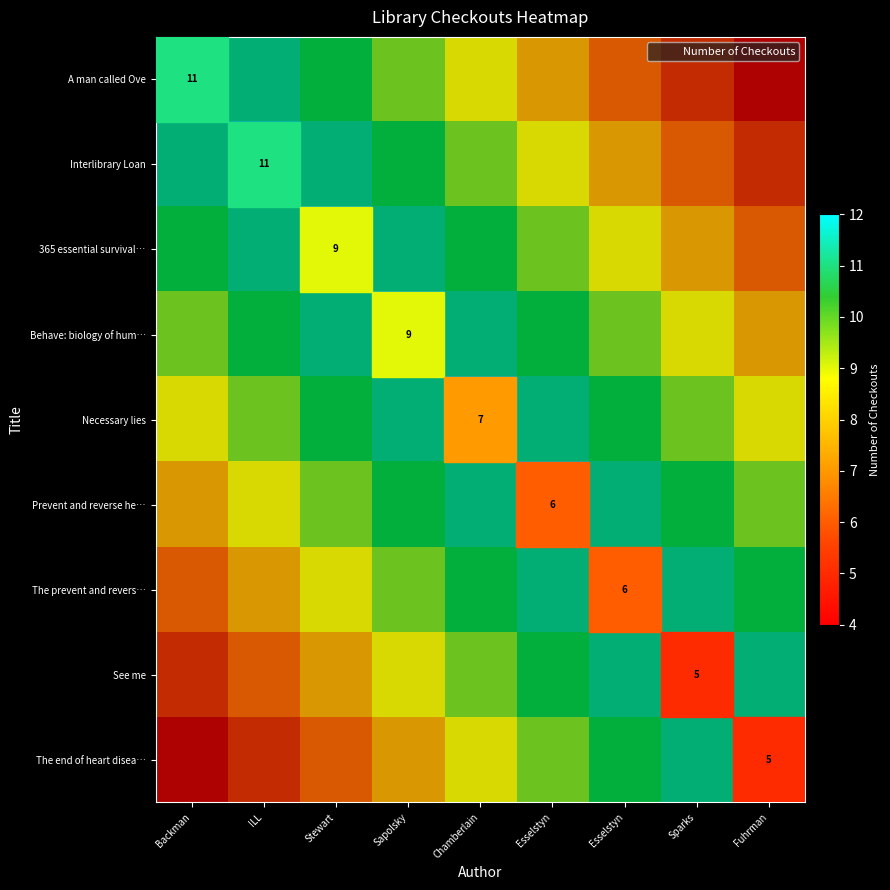

True or false: Number of Checkouts has a value of 12.1 at Fuhrman.

False